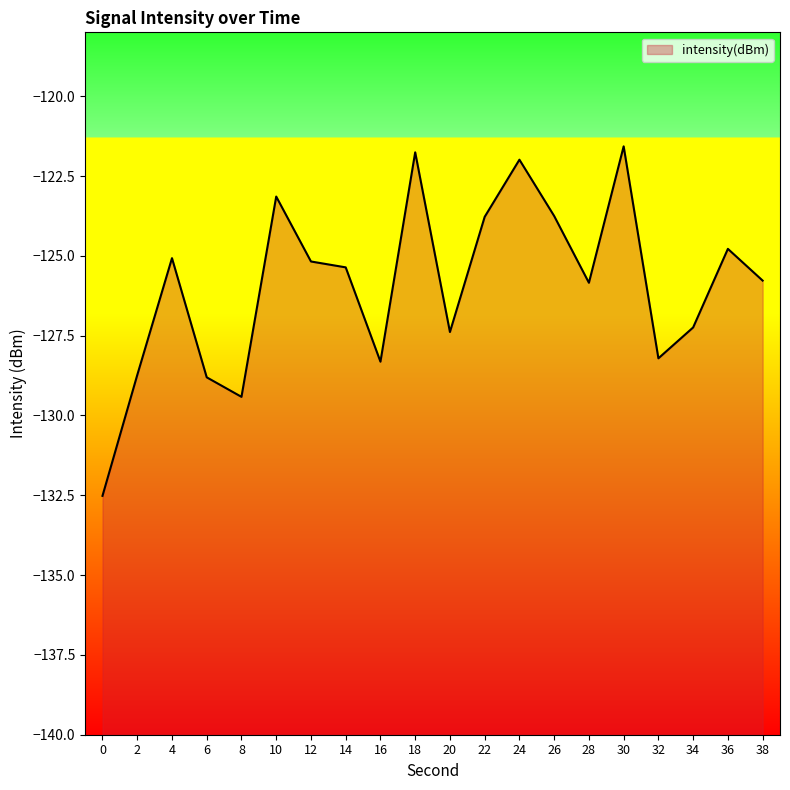

What is the approximate value at 12?

-125.2